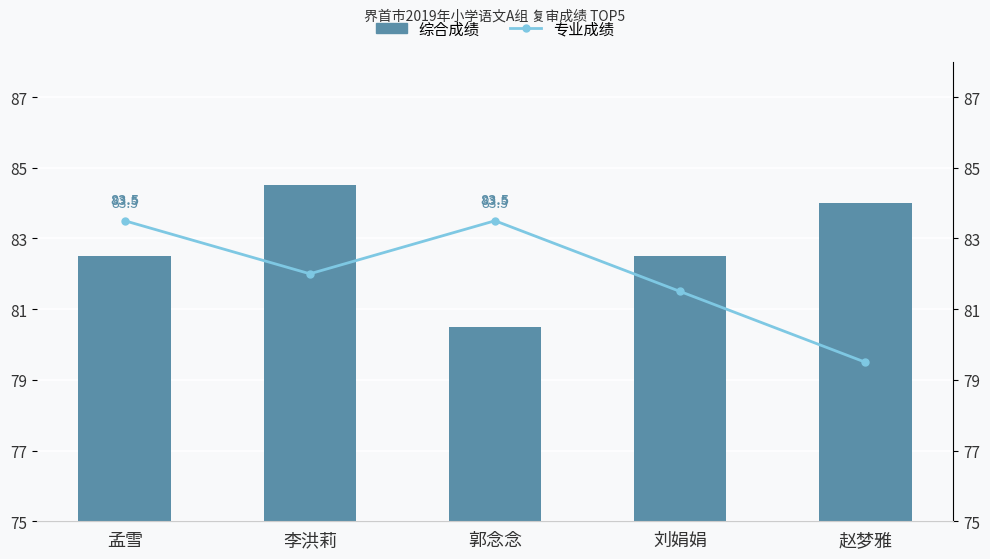

Is the value of 综合成绩 at 刘娟娟 greater than the value of 专业成绩 at 赵梦雅?

Yes